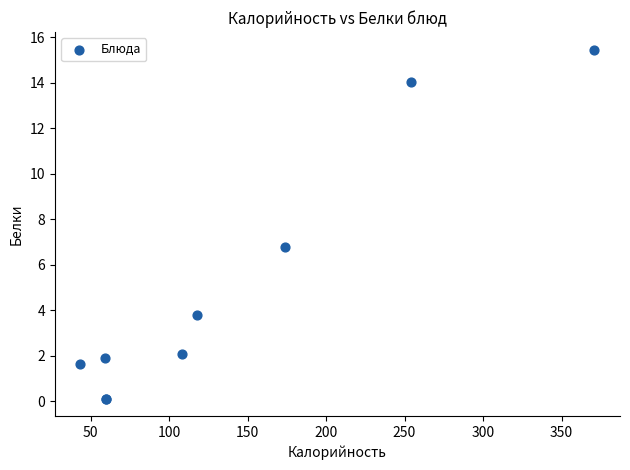

What Y value in the scatter plot is closest to 7?

6.8